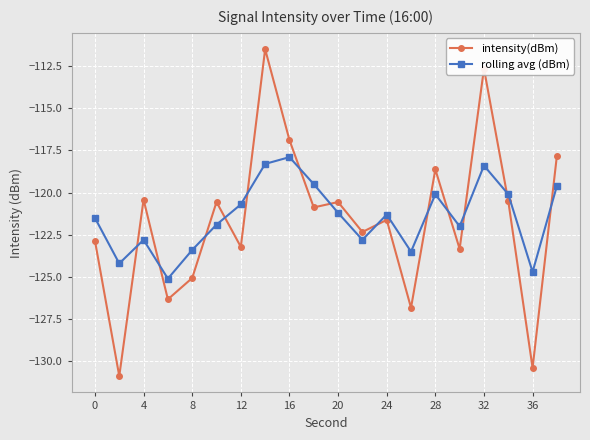

Which series has the widest spread of values?

intensity(dBm)